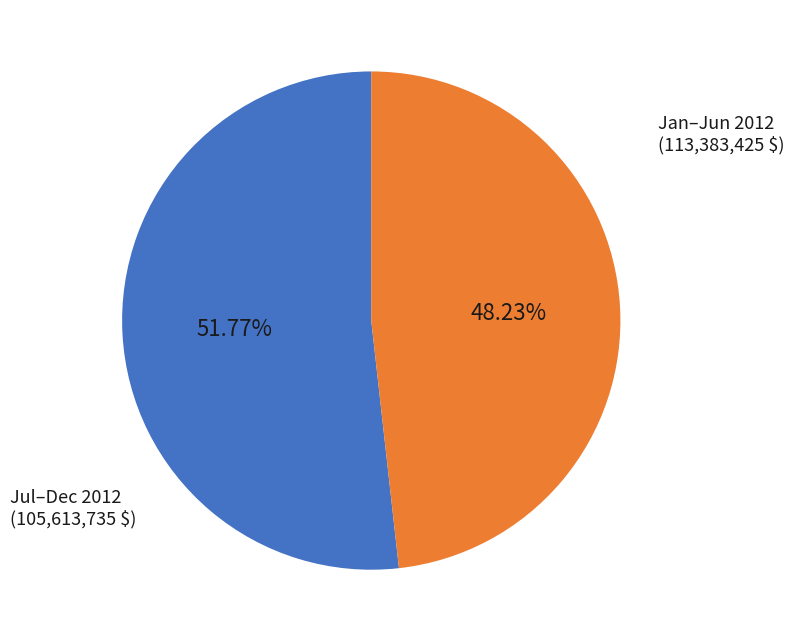

Do Jul–Dec 2012 and Jan–Jun 2012 together represent more than half of the pie?

Yes